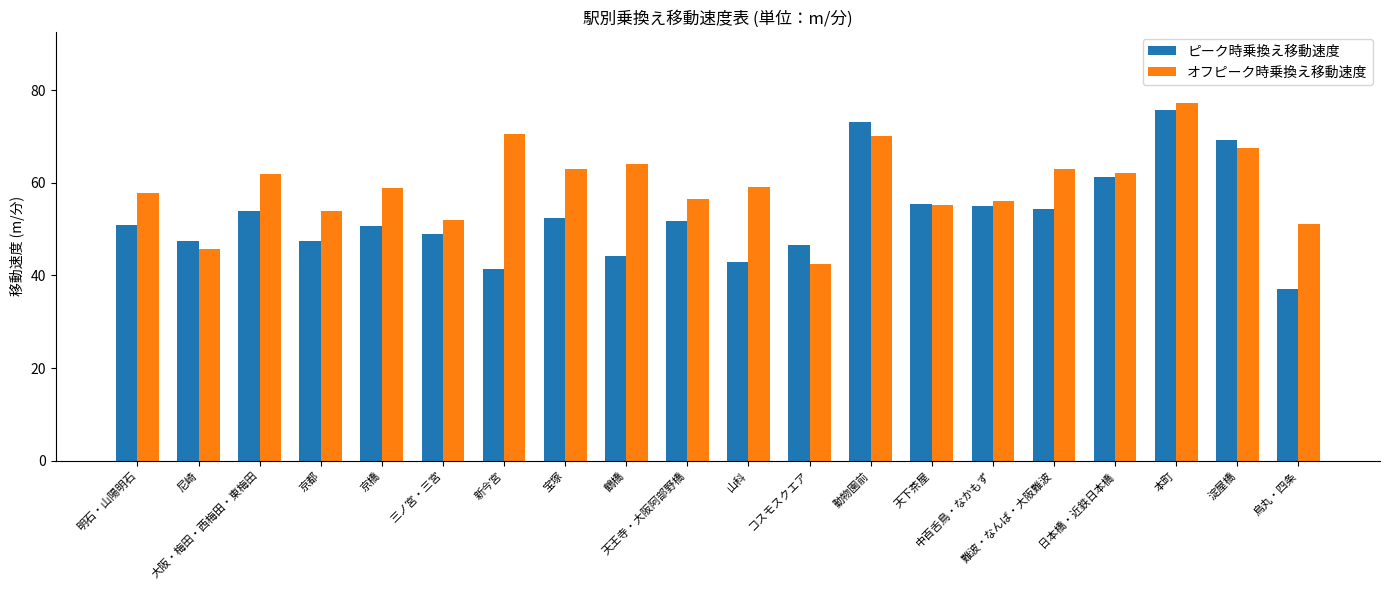

Is it true that オフピーク時乗換え移動速度 equals 56.5 at 天王寺・大阪阿部野橋?

True